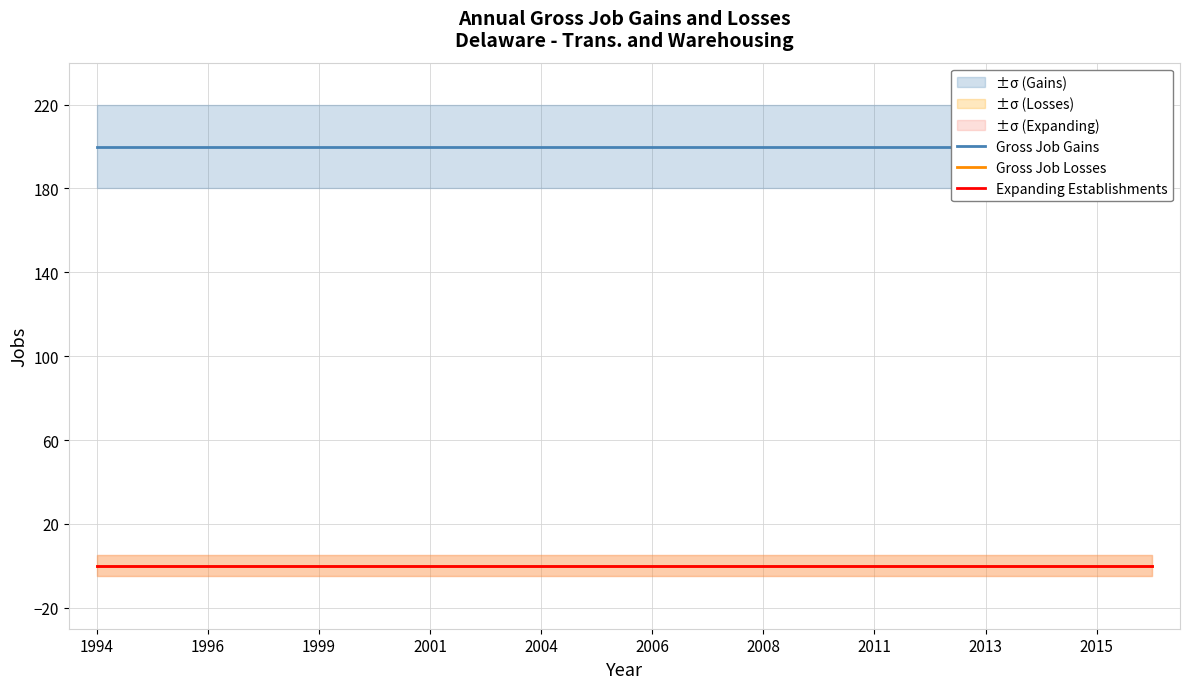

What is the difference between the highest and lowest values at 2004?

200